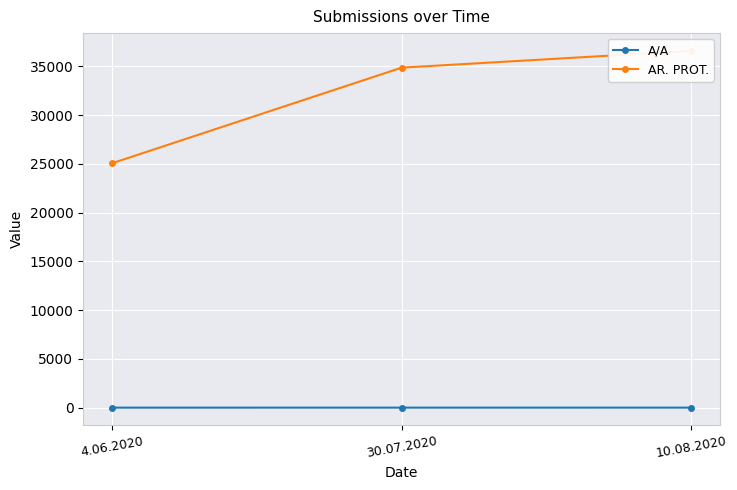

Is the value of A/A at 4.06.2020 greater than the value of AR. PROT. at 10.08.2020?

No